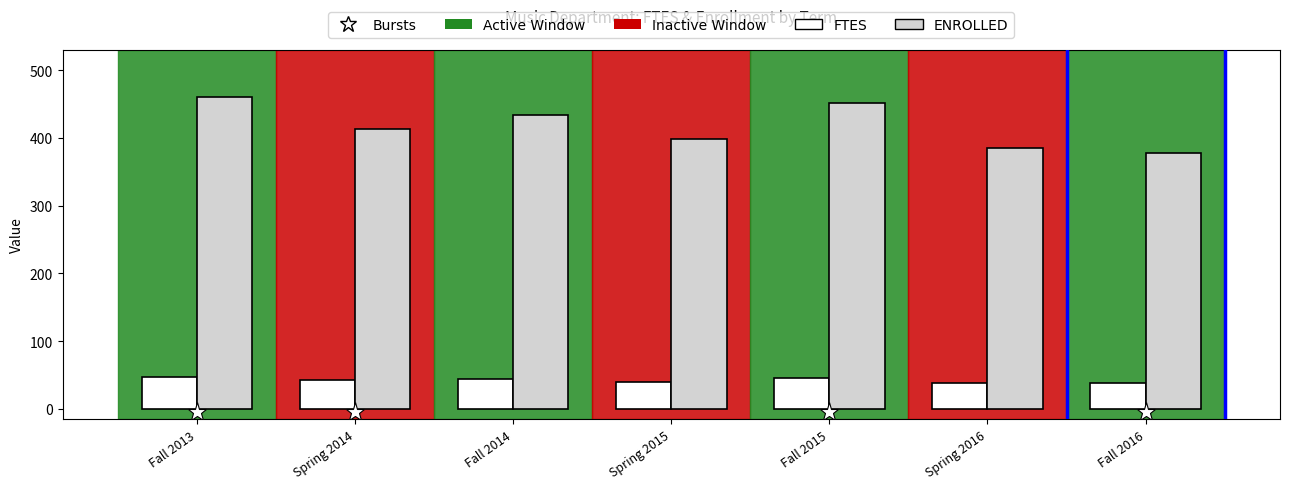

Which series has the largest range (max minus min)?

ENROLLED